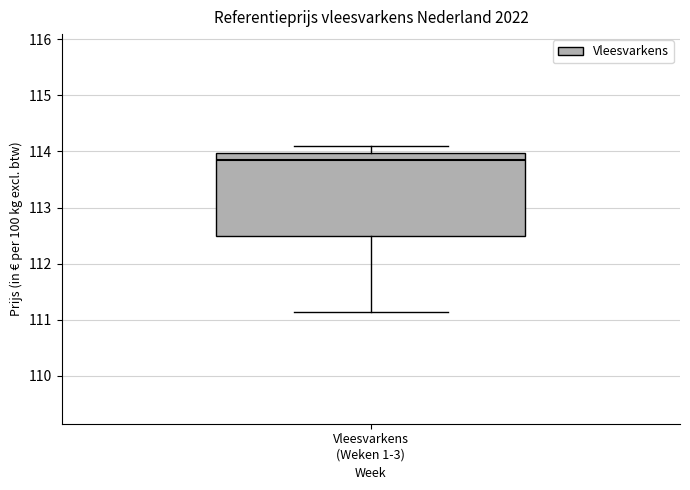

Read this box plot against the y-axis: the position of the median line, the range covered by the box, and the ends of both whiskers. The values are not printed on the chart, so give them approximately, as read against the axis.

median 113.8, box 112.5 to 114.0, whiskers 111.1 to 114.1